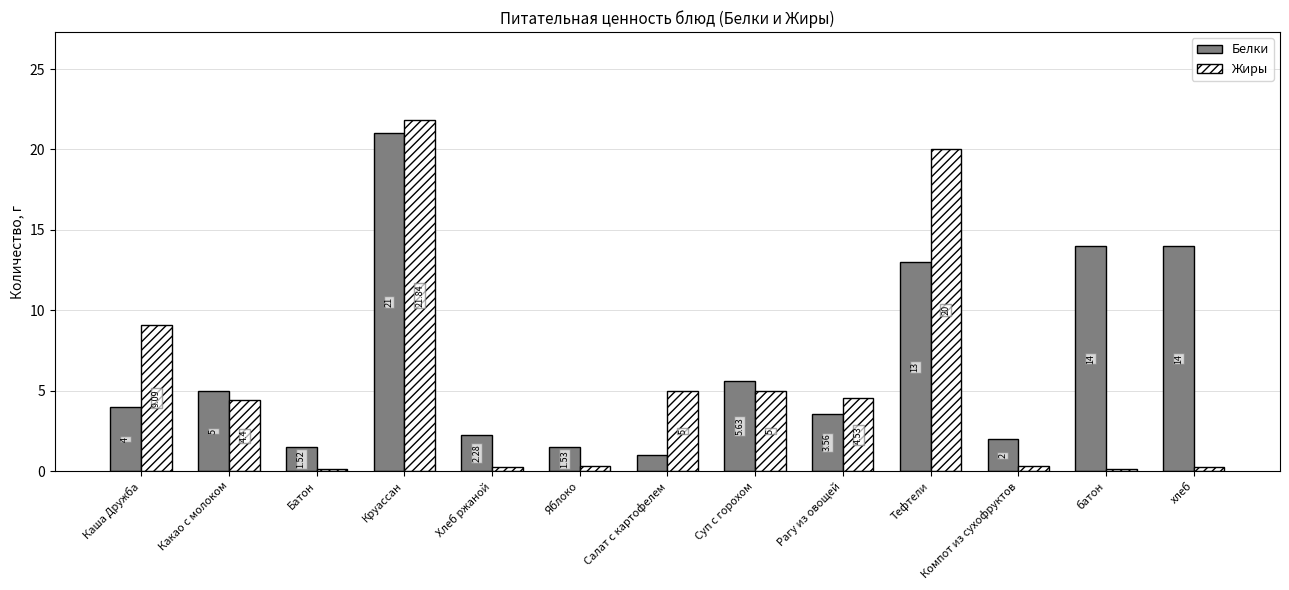

Which series has the widest spread of values?

Жиры